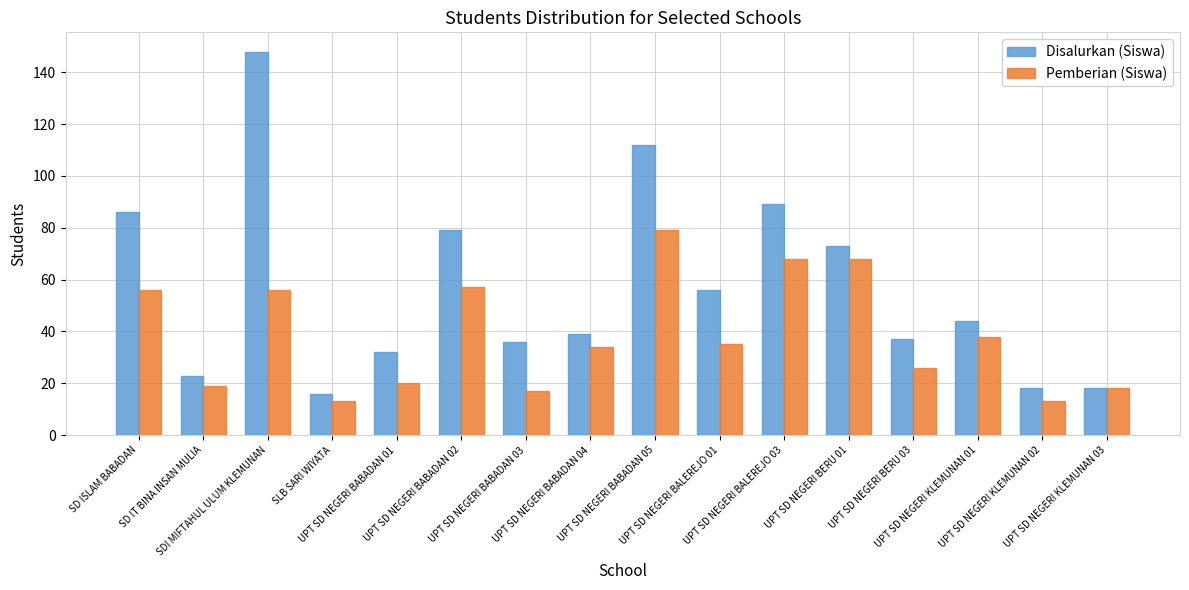

How many groups of bars are there?

16